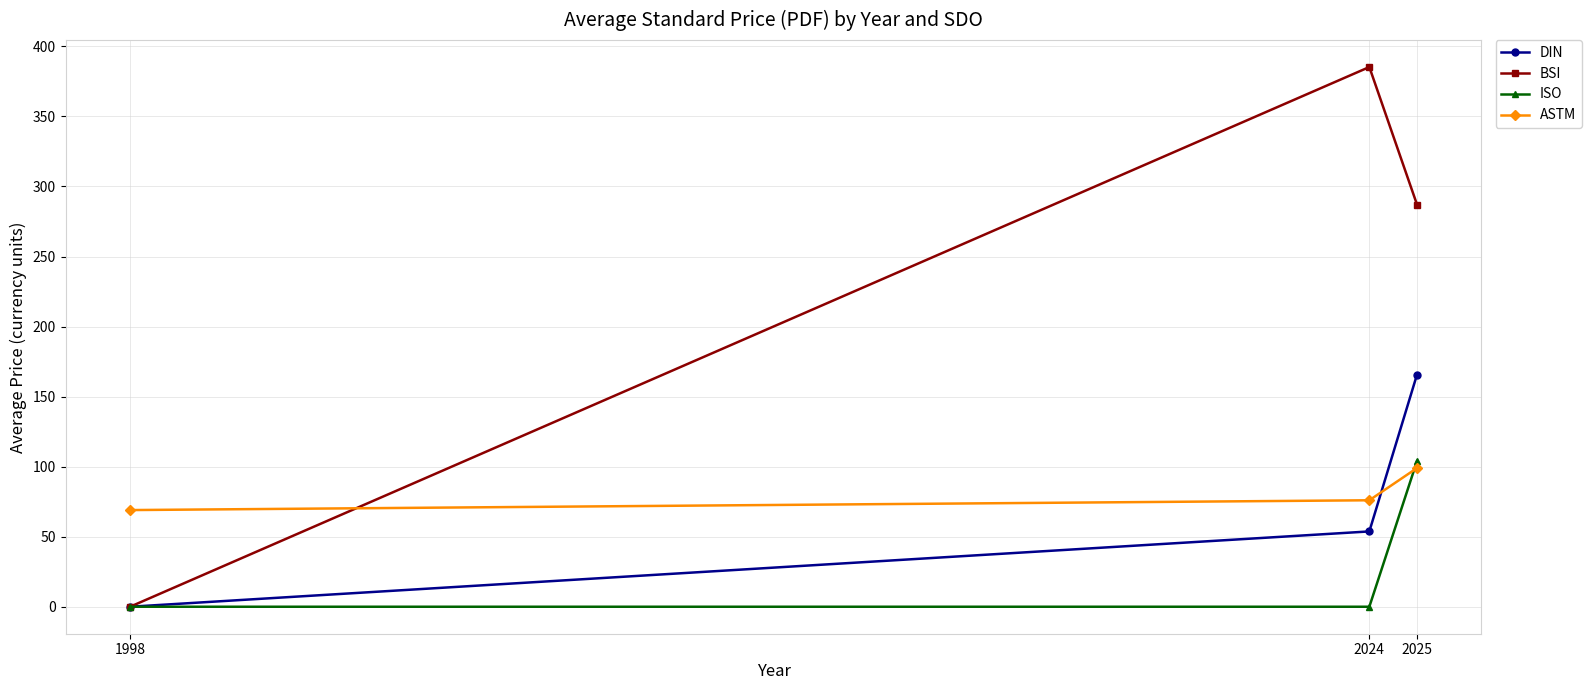

Which series has the widest spread of values?

BSI